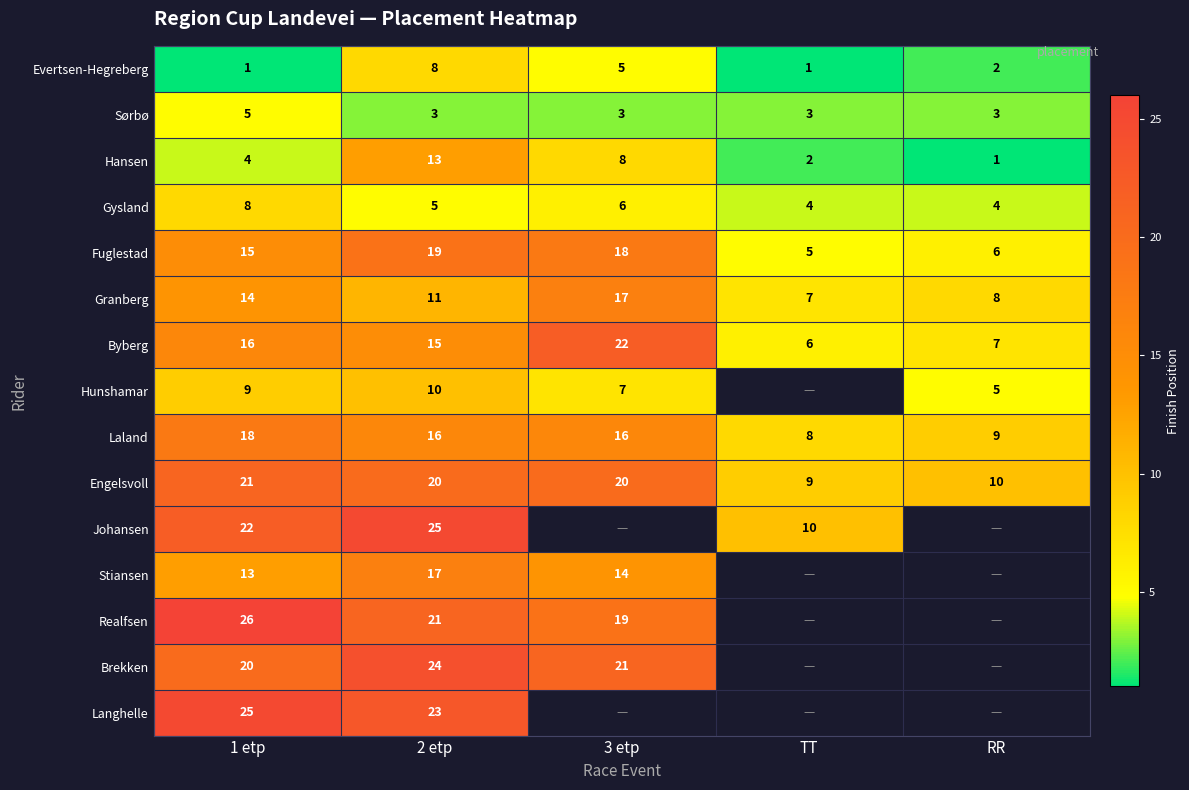

Is it true that Granberg equals 2.2 at RR?

False